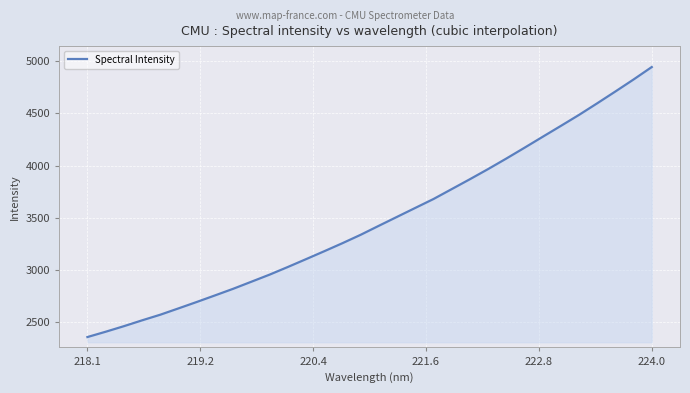

Reading left to right, extract all data points from this chart.

2359.1	2409.8	2462.9	2519.0	2572.9	2633.5	2694.7	2757.5	2821.0	2888.6	2956.5	3029.6	3104.6	3180.4	3257.4	3337.7	3424.0	3509.5	3594.9	3680.0	3774.7	3869.4	3966.5	4067.0	4170.5	4275.4	4379.7	4485.2	4596.1	4709.2	4824.1	4943.2